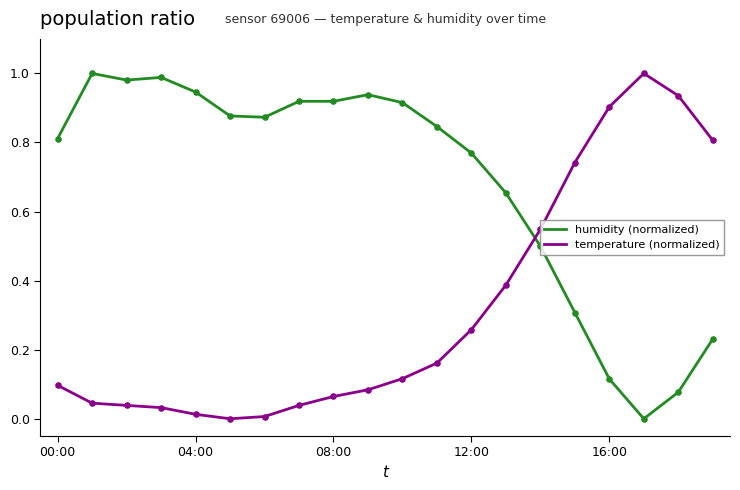

List the series in order of their overall mean, lowest first.

temperature (normalized), humidity (normalized)